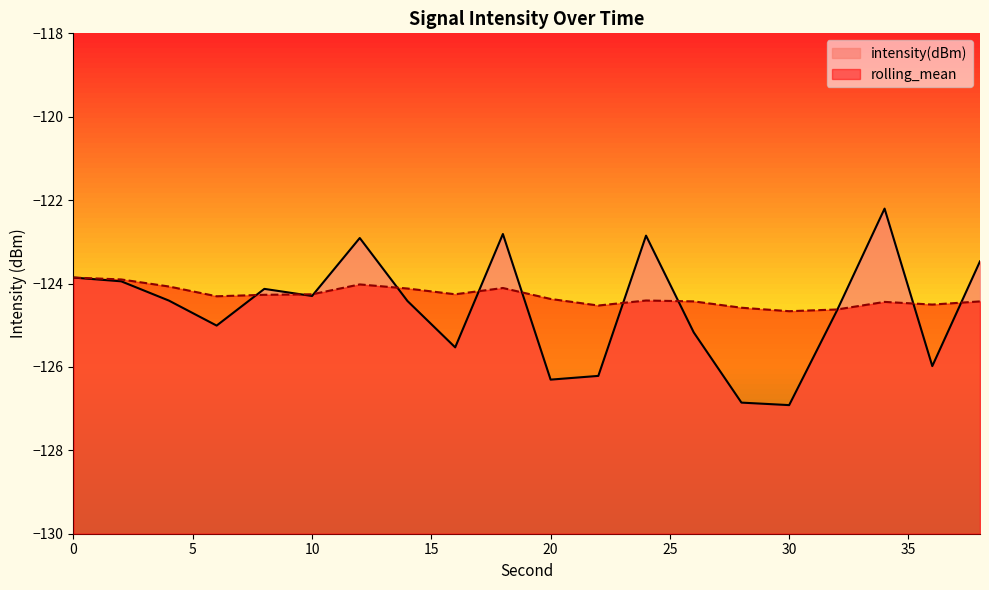

List the series in order of their overall mean, highest first.

rolling_mean, intensity(dBm)